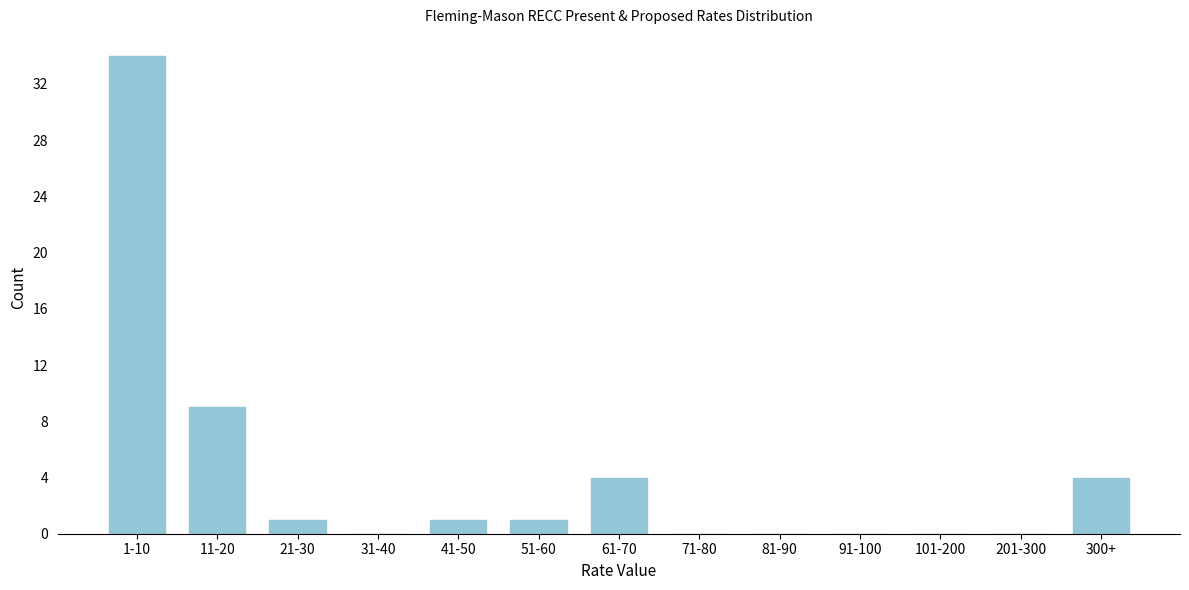

Reading right to left, what are all the values shown in this chart?

300+=4	201-300=0	101-200=0	91-100=0	81-90=0	71-80=0	61-70=4	51-60=1	41-50=1	31-40=0	21-30=1	11-20=9	1-10=34